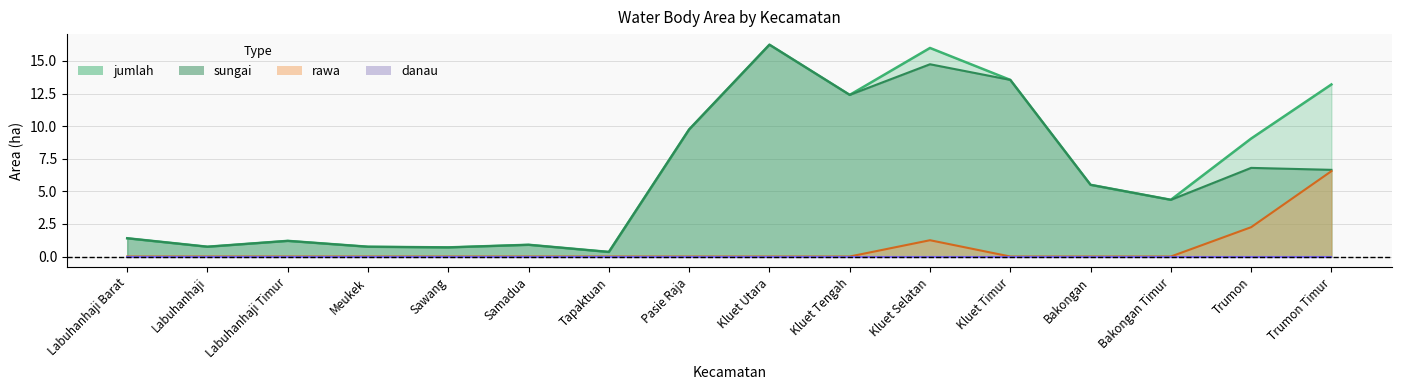

True or false: rawa has a value of 0.0 at Tapaktuan.

True